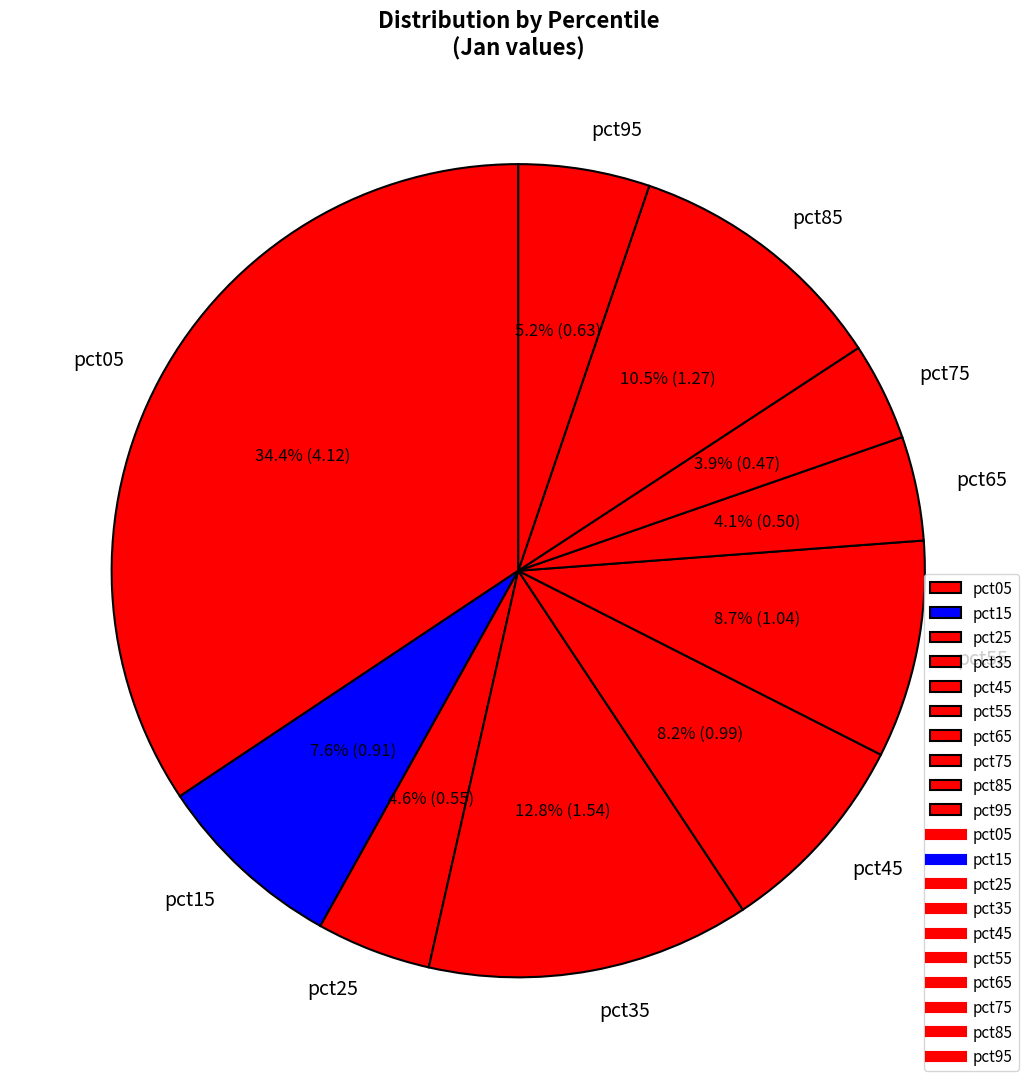

How many segments does this pie chart have?

10